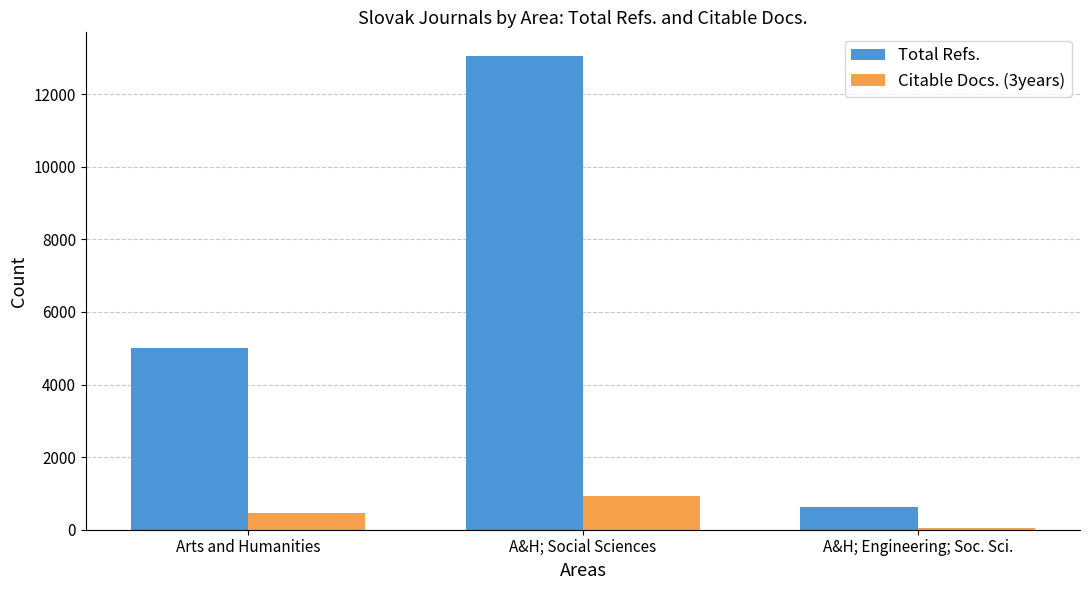

Reading right to left, list all the values displayed in this chart.

Total Refs.: 617	13053	5010
Citable Docs. (3years): 53	928	471